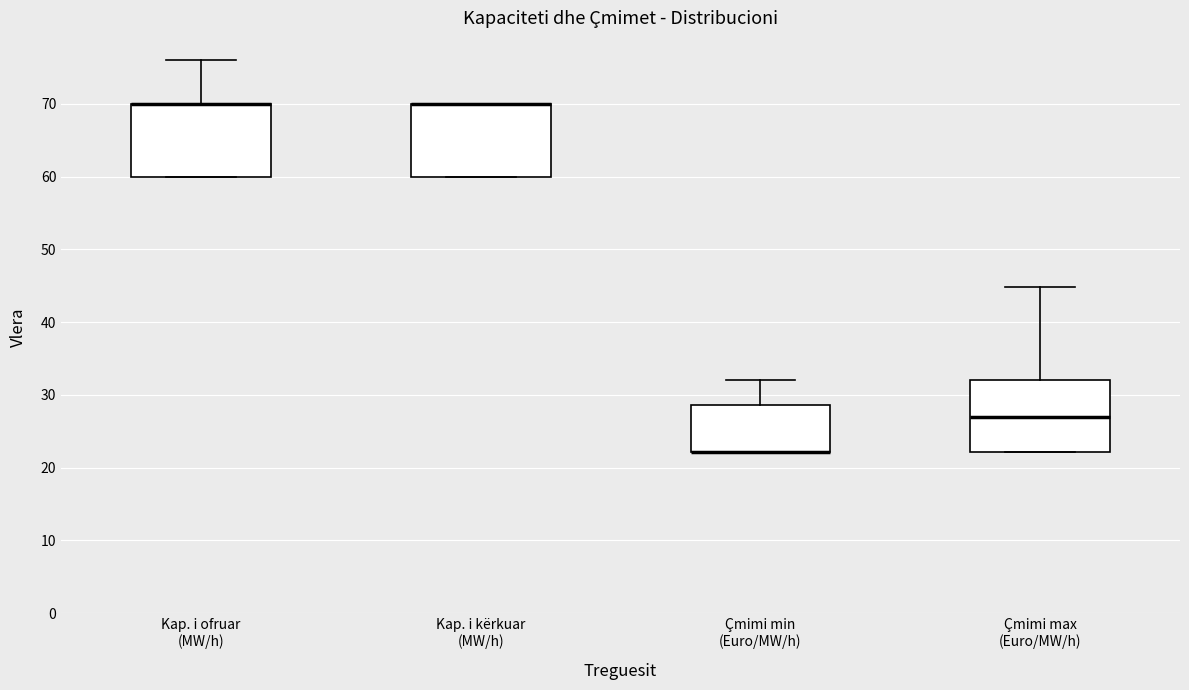

Reading left to right, read every box against the y-axis: the position of its median line, the range the box covers, and the ends of its whiskers. The values are not printed on the chart, so give them approximately, as read against the axis.

Kap. i ofruar (MW/h): median 70 (drawn on the box's upper edge), box 60 to 70, whiskers 60 to 76
Kap. i kërkuar (MW/h): median 70 (drawn on the box's upper edge), box 60 to 70, whiskers 60 to 70
Çmimi min (Euro/MW/h): median 22 (drawn on the box's lower edge), box 22 to 29, whiskers 22 to 32
Çmimi max (Euro/MW/h): median 27, box 22 to 32, whiskers 22 to 45